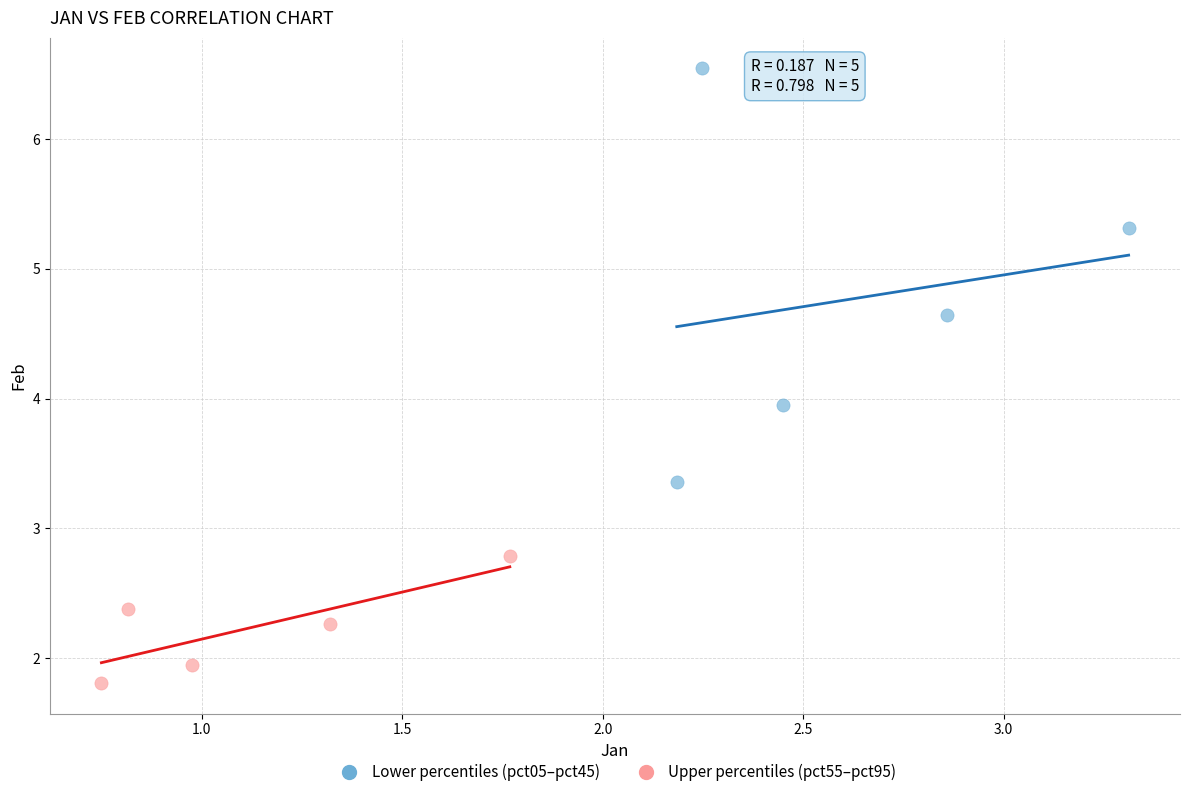

Which series has the widest spread of Y values?

Lower percentiles (pct05–pct45)